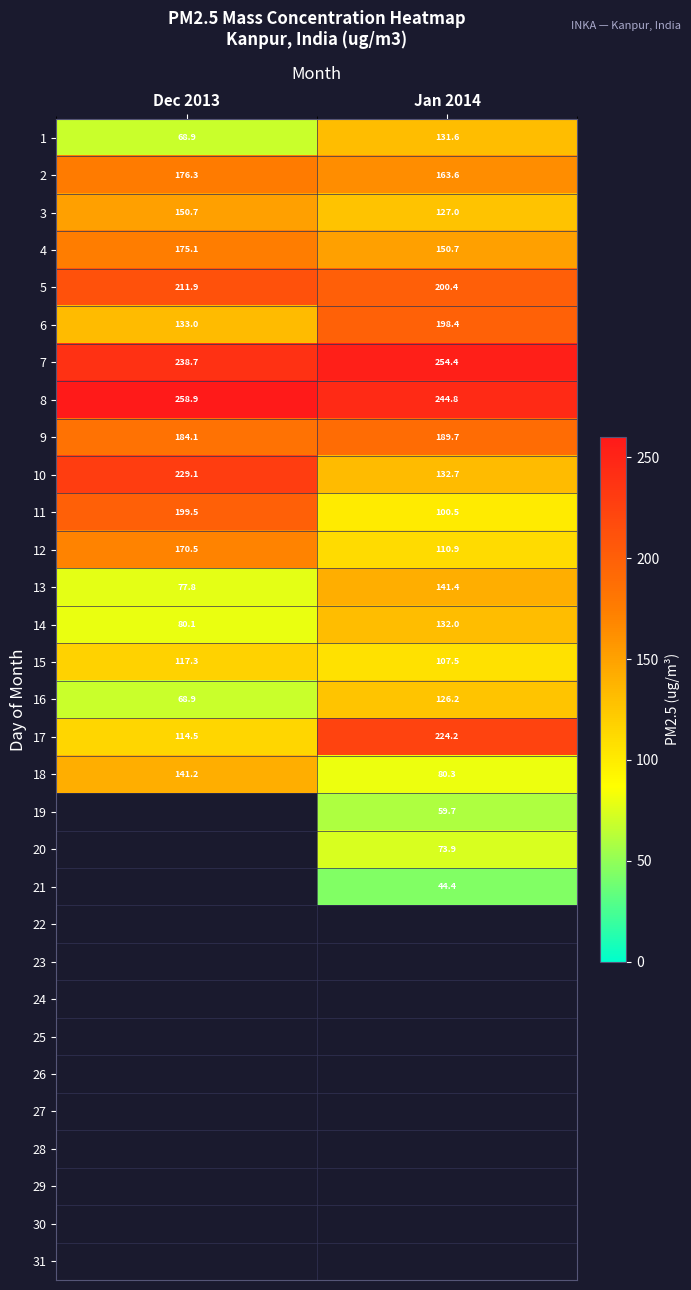

What is the greatest value displayed?

258.9